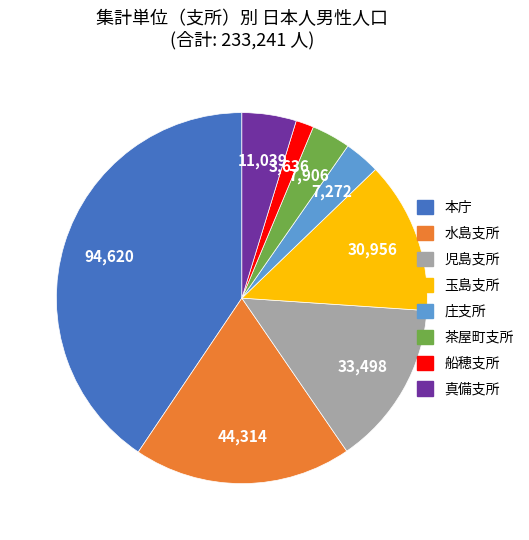

Which category has the smallest portion of the pie?

船穂支所